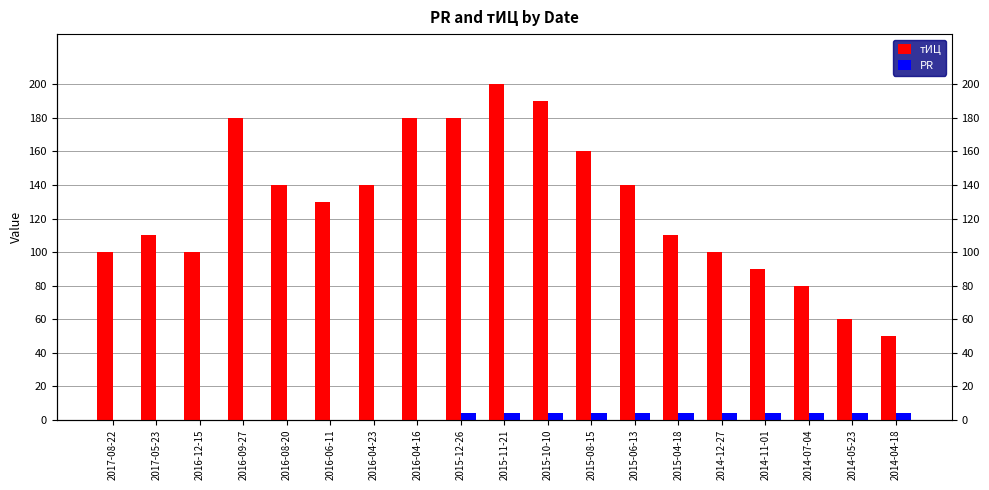

How many data points does each series have?

19